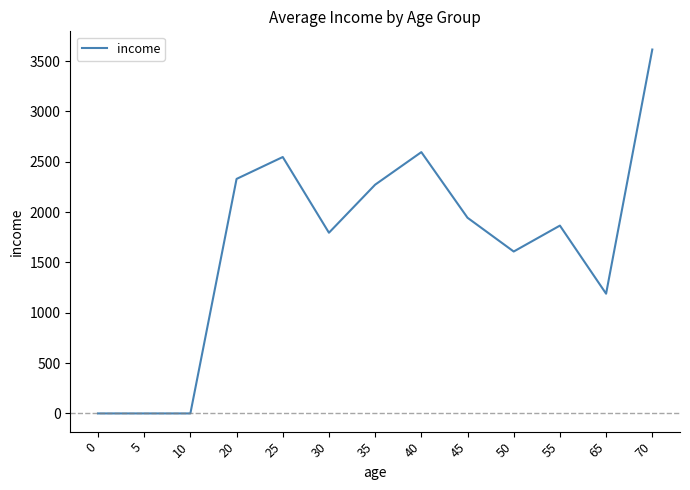

Count the number of data series in this chart.

1